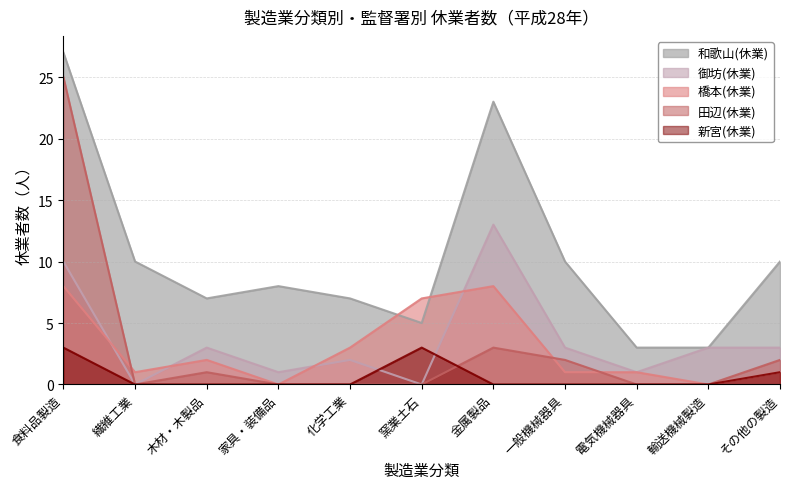

What is the total value across all series at 食料品製造?

73